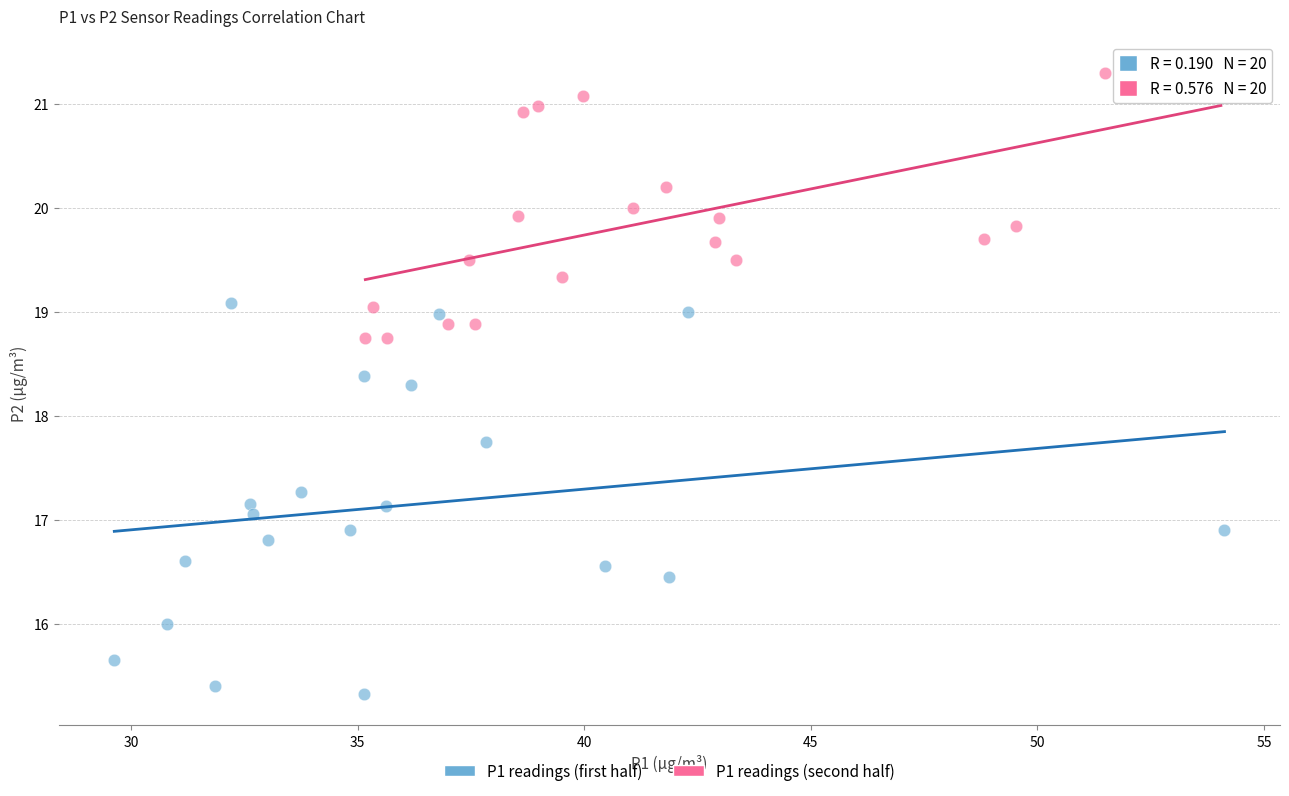

Which series has the largest Y range (max minus min)?

P1 readings (first half)